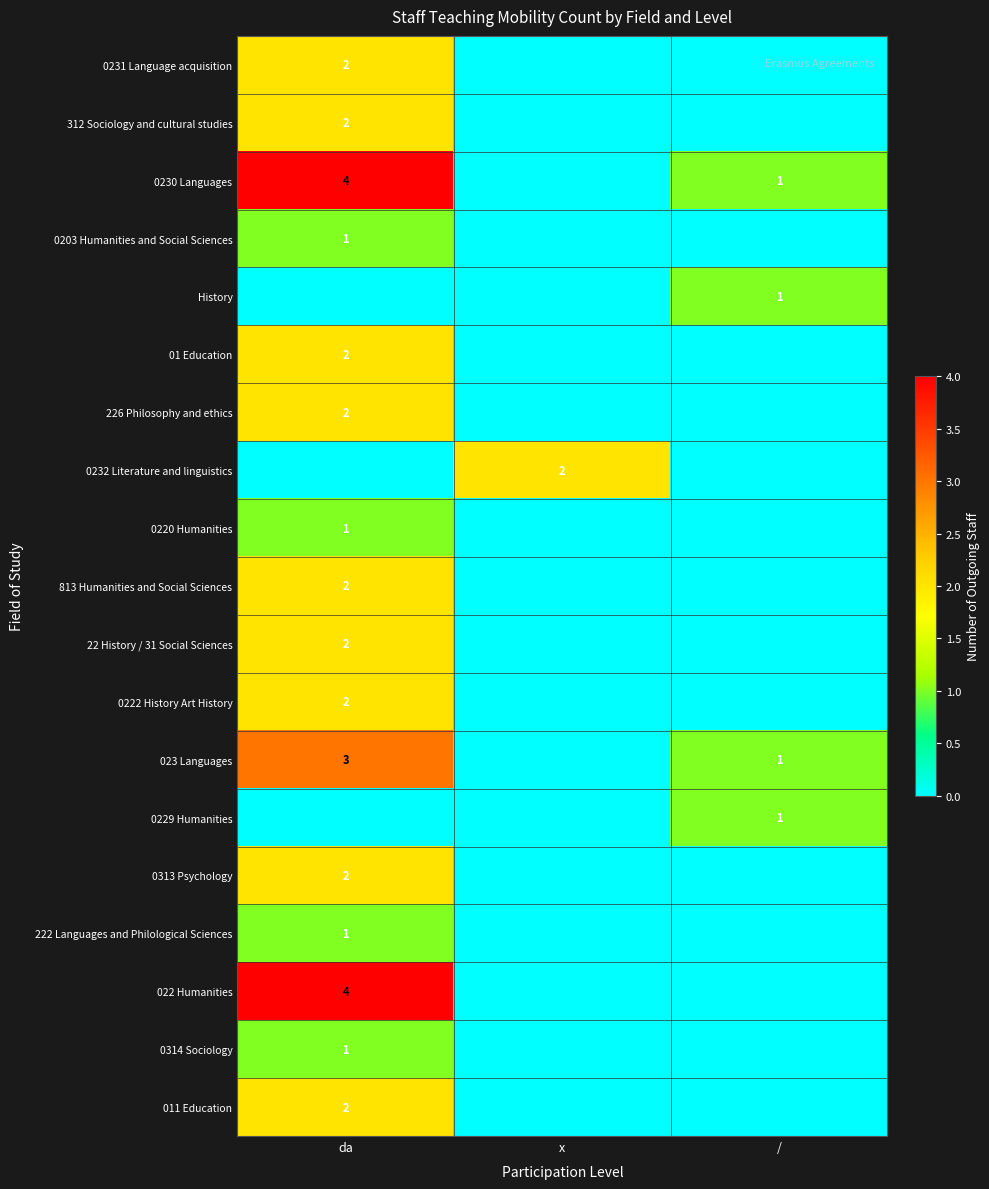

How many distinct data groups are displayed?

19